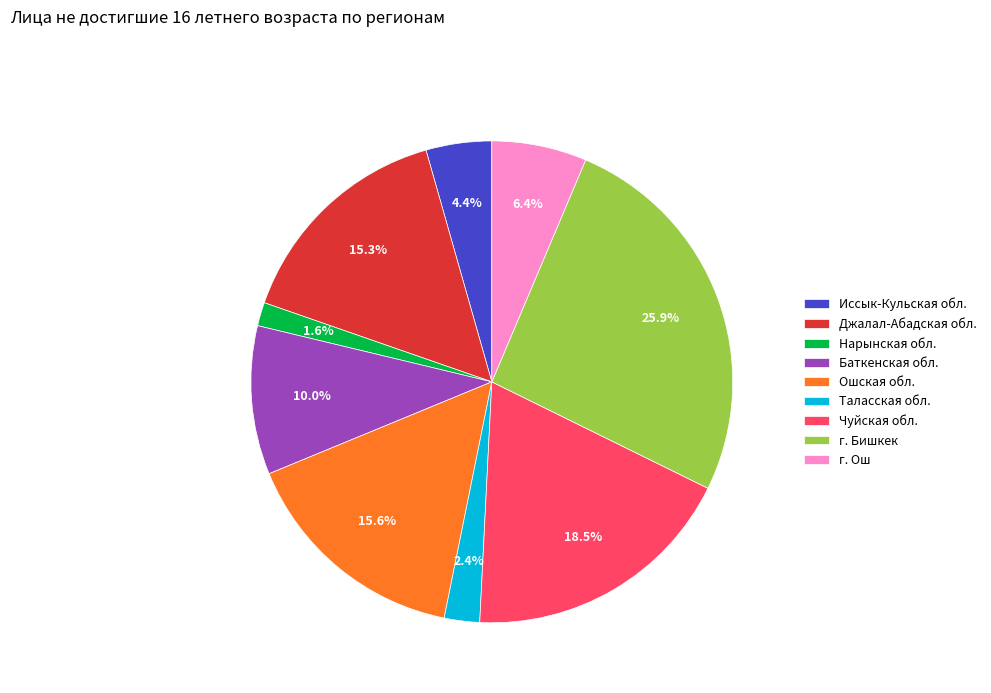

Does any single category account for the majority?

No